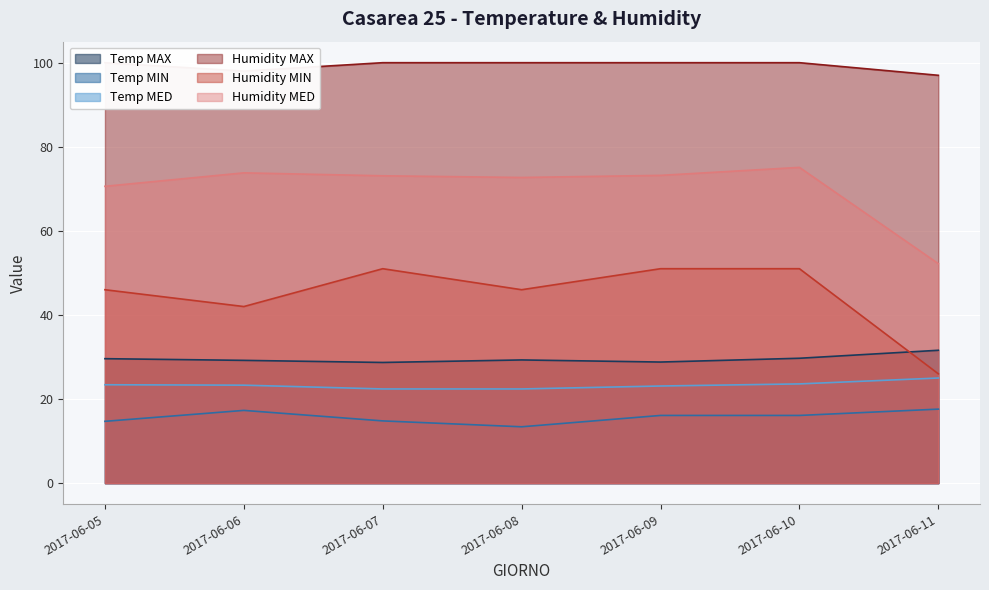

At which label does Temp MED first exceed 23?

2017-06-05